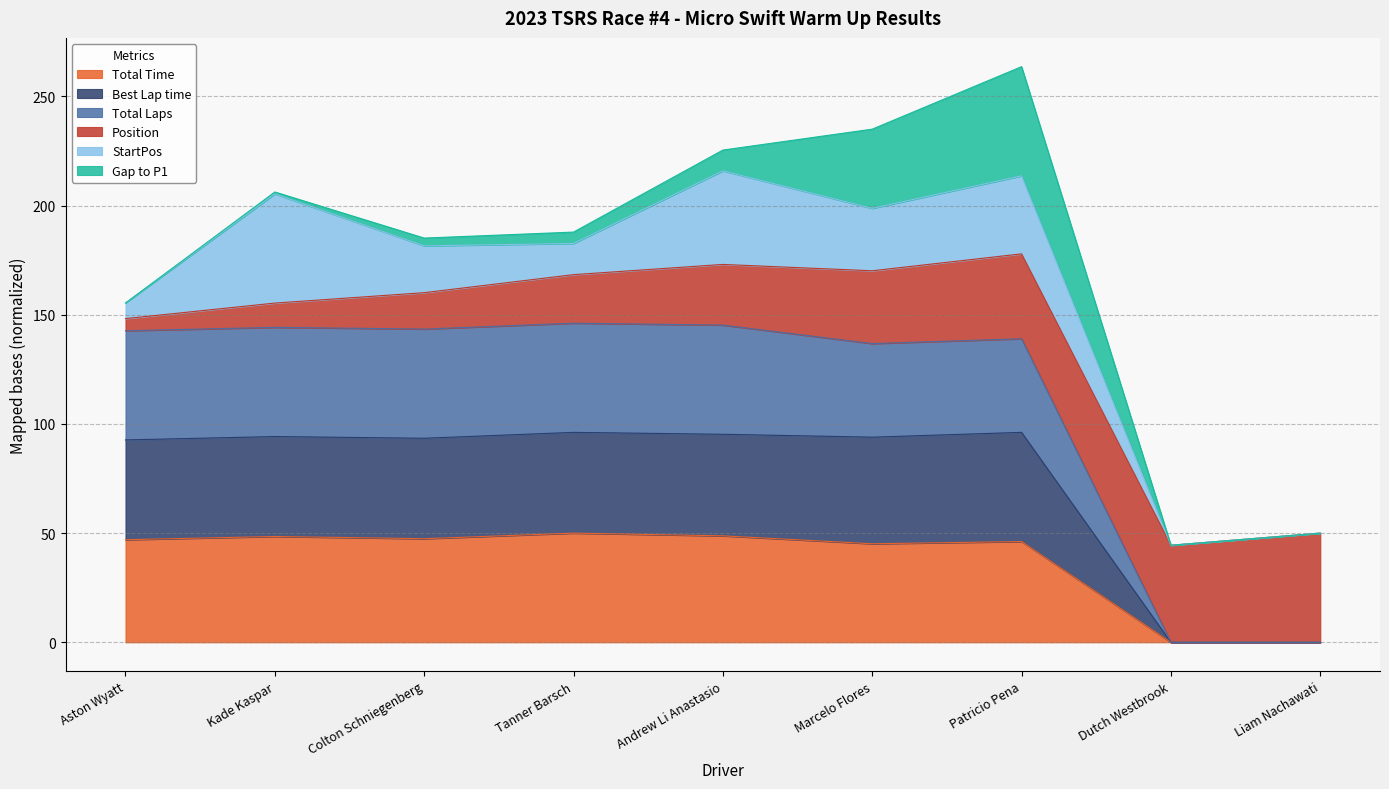

In Best Lap time, how many points are lower than both neighbors (excluding endpoints)?

2